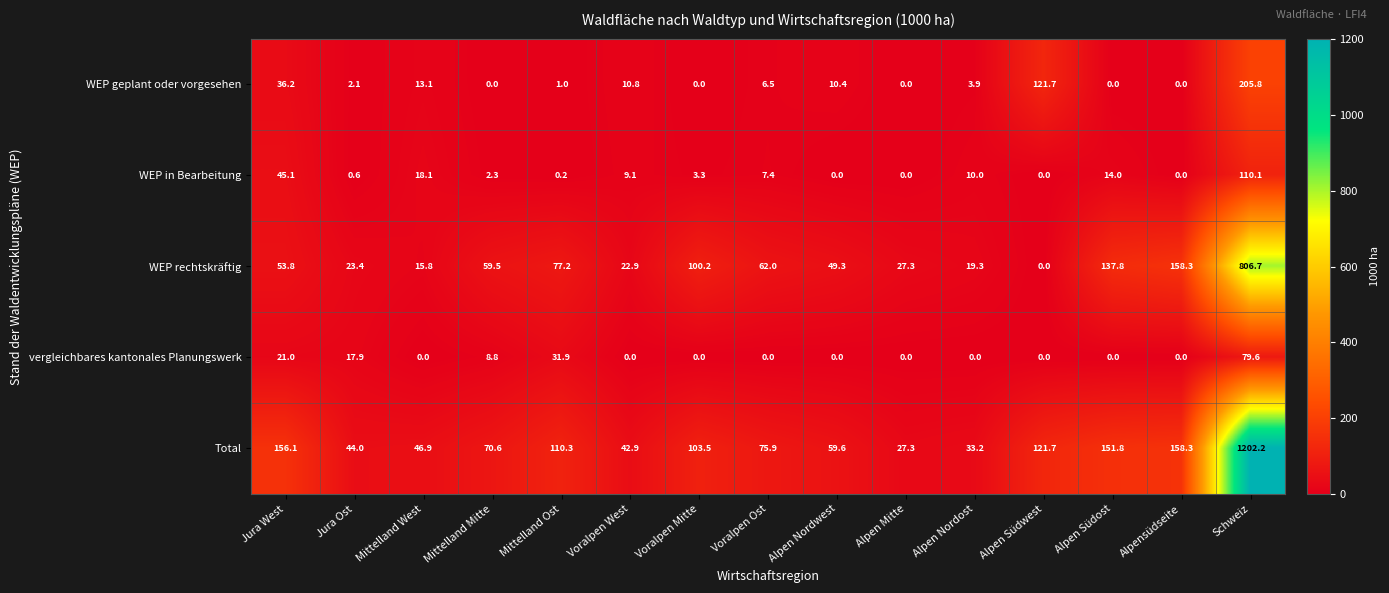

At which category is the sum across all series the highest?

Schweiz